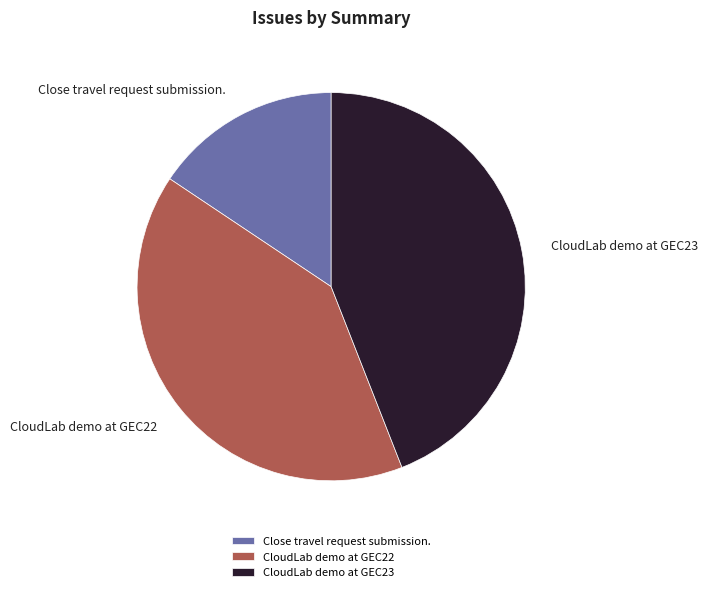

Count the number of slices in the pie.

3